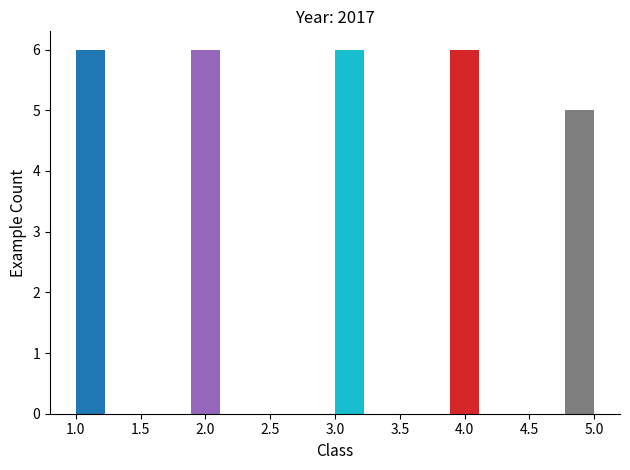

What is the height of the bar covering 4.80 to 5.00 on the x-axis? Neither the bar edges nor the heights are printed on the chart, so give them approximately, as read against the axes.

5